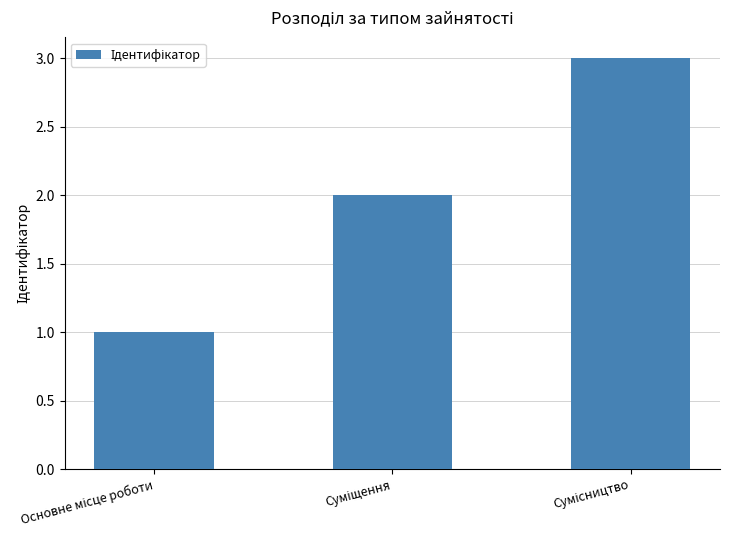

What is the sum of all values?

6